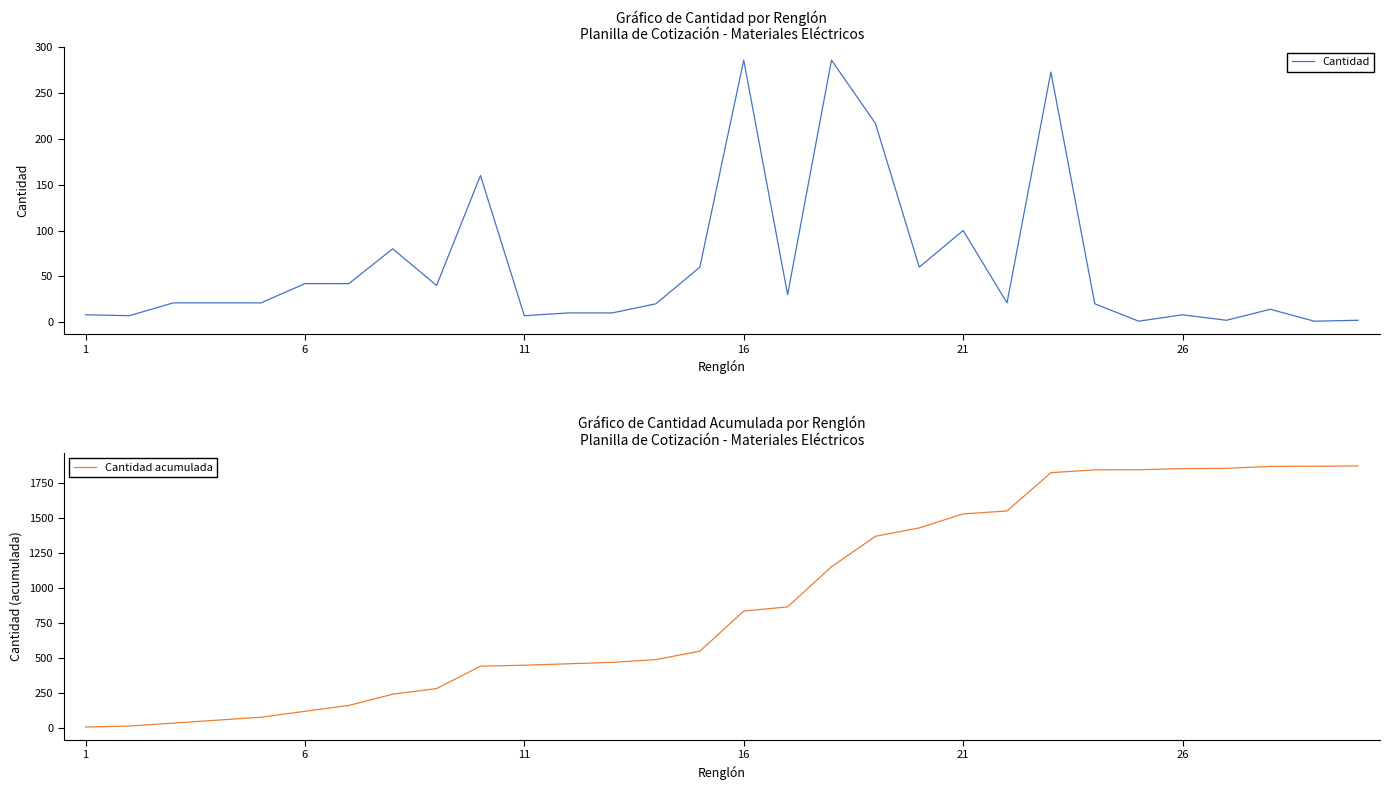

What is the maximum value for Cantidad?

286